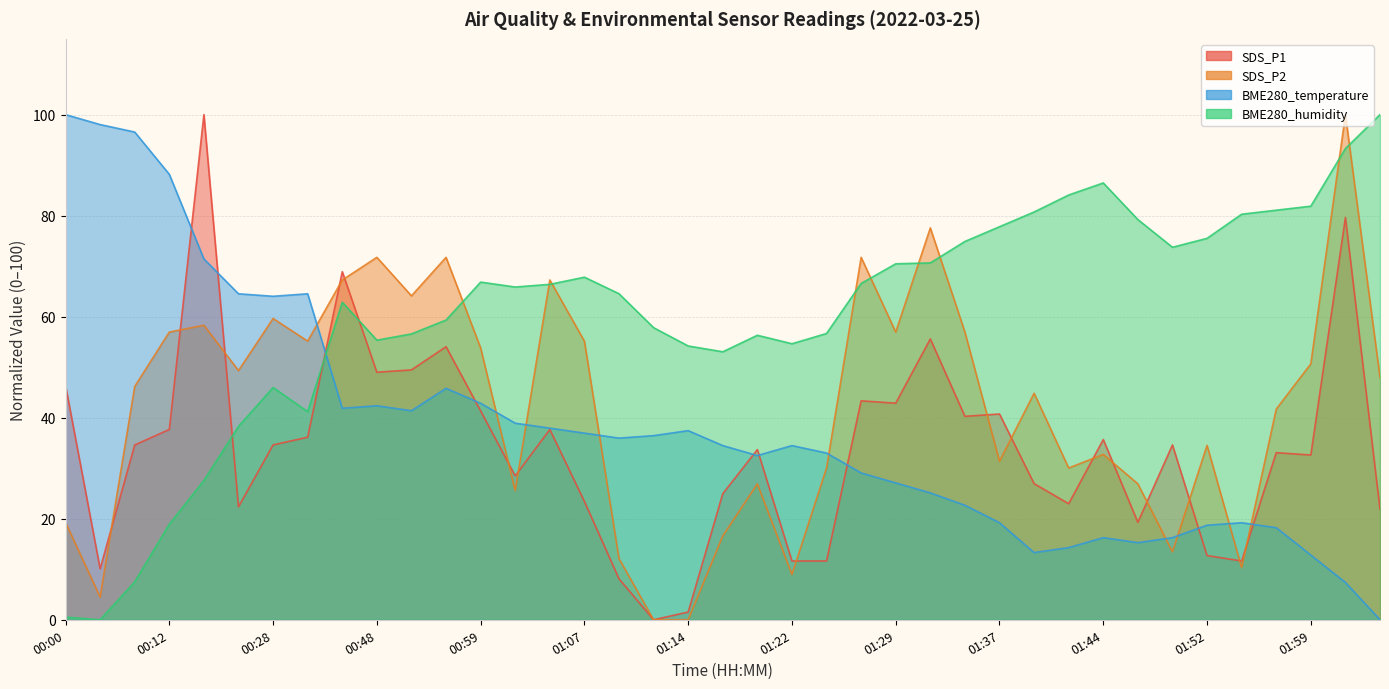

How many lines are shown in the chart?

4